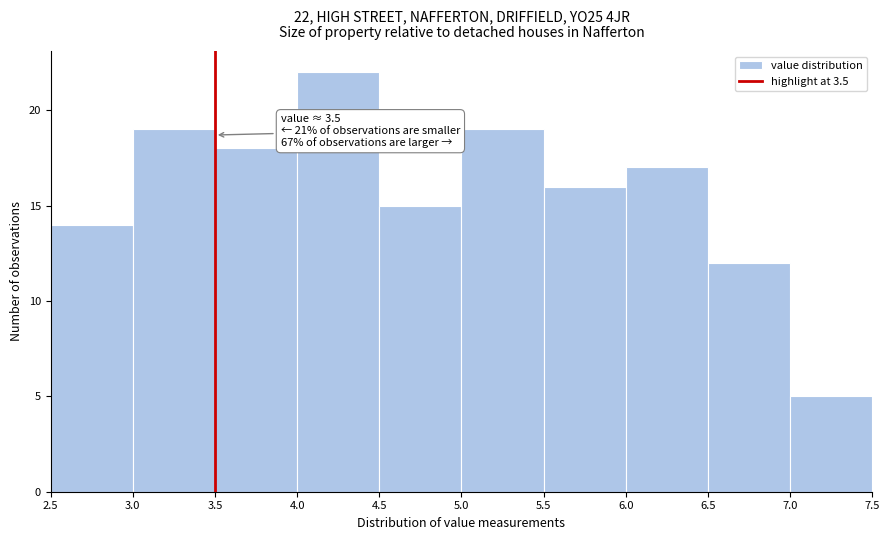

Over which range of the x-axis is the bar tallest?

4.0 to 4.5